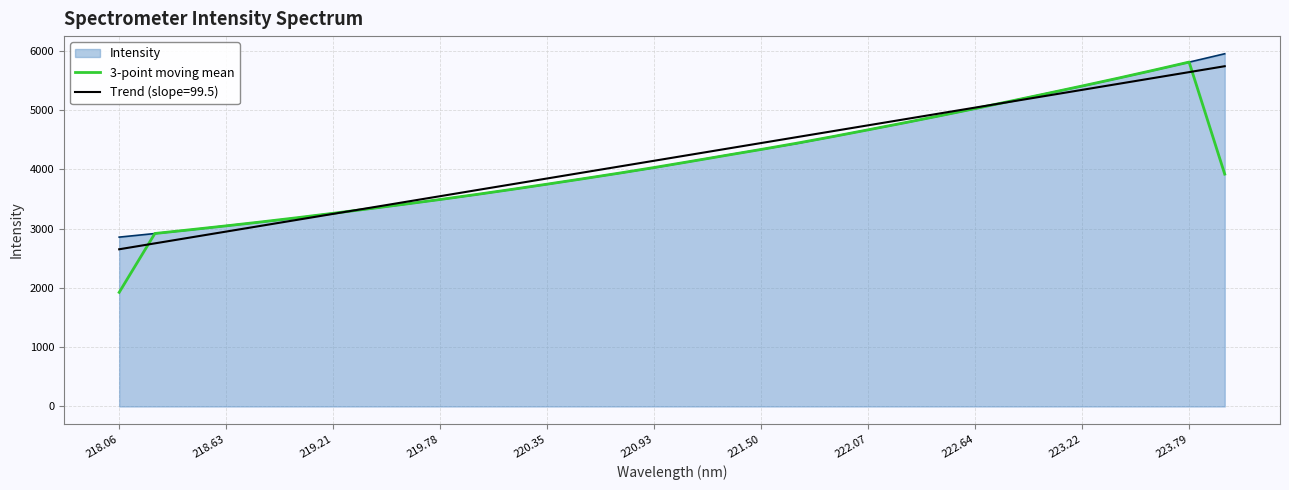

Which series has the widest spread of values?

3-point moving mean